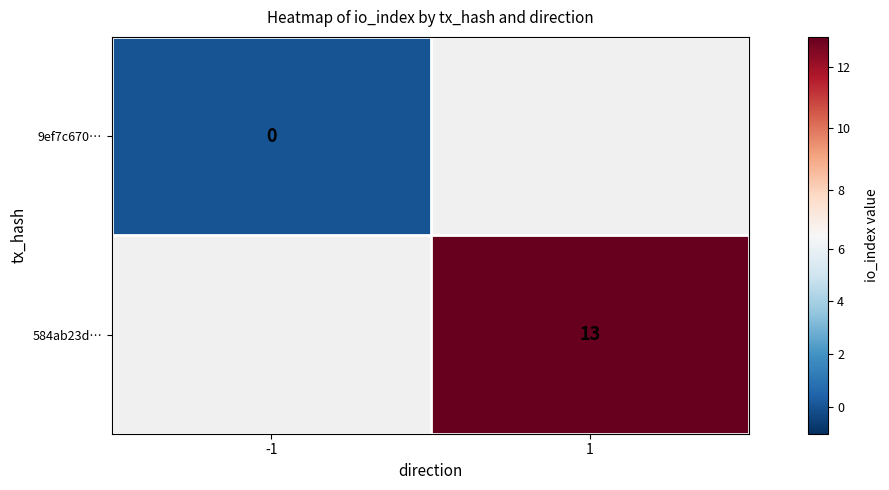

Is it true that 584ab23d… equals 9 at 1?

False